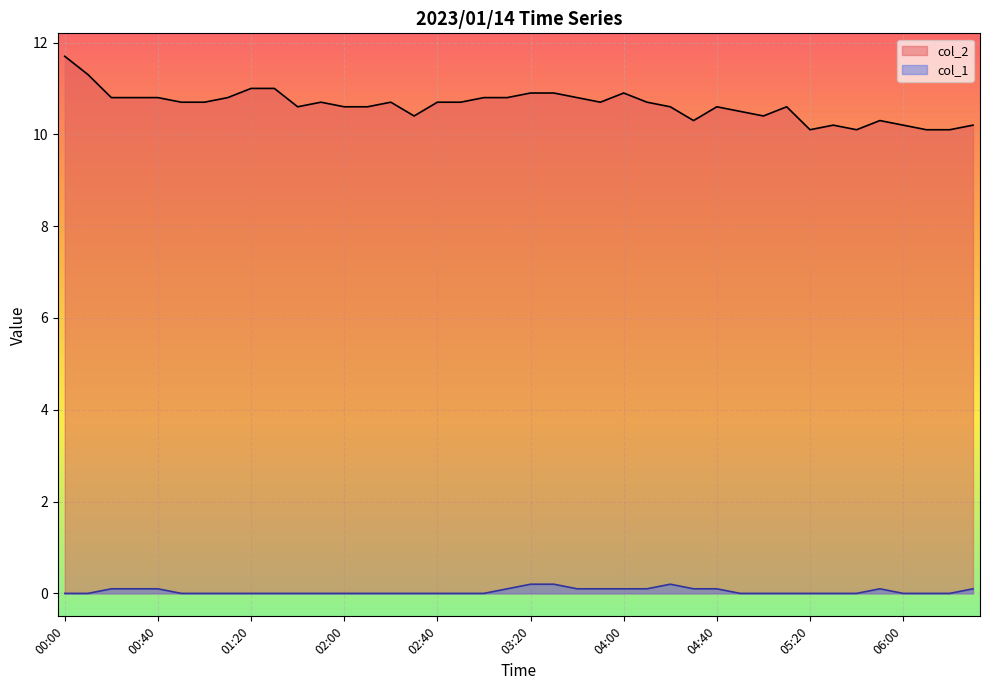

What is the value of the col_2 point at the 25th from the left?

10.9